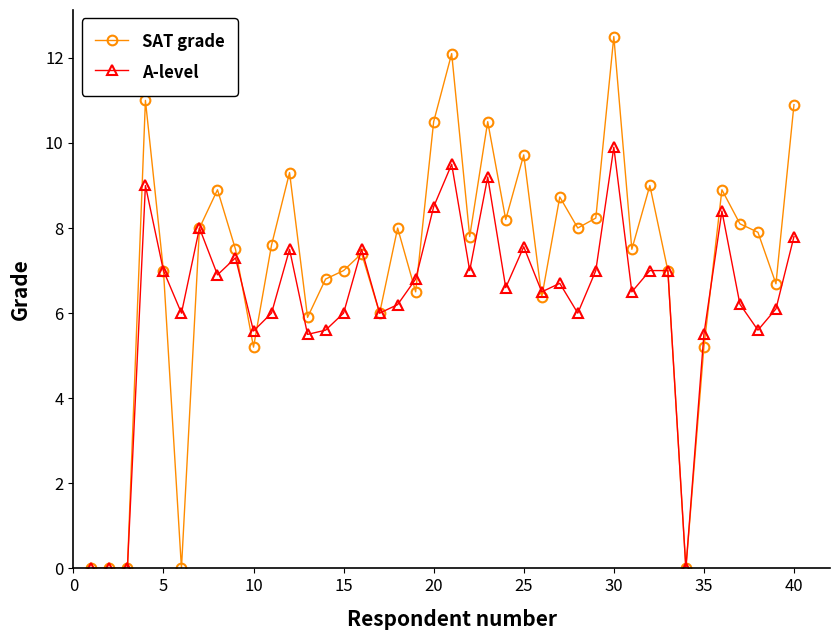

What is the difference between the second highest and minimum values in the A-level series?

9.5